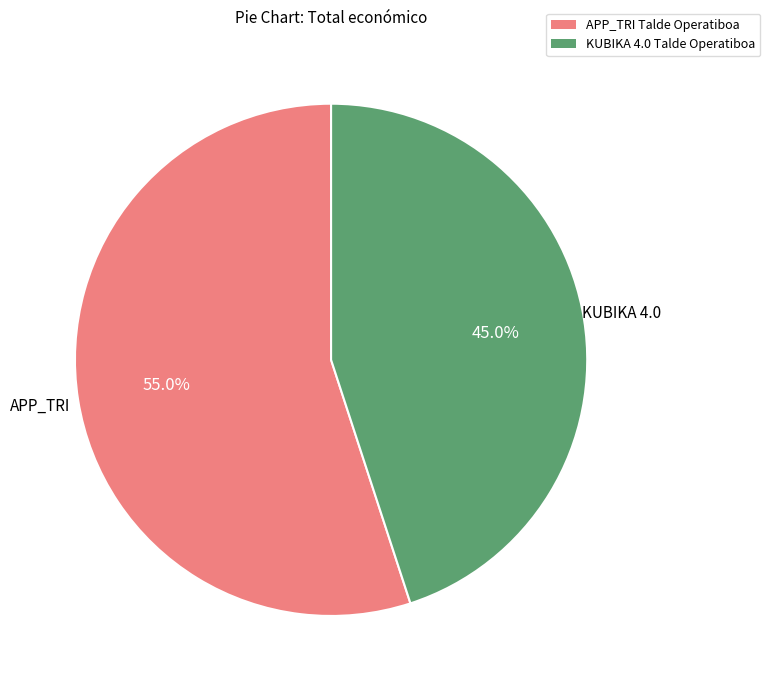

Is it true that KUBIKA 4.0 Talde Operatiboa is 45% of the pie?

True